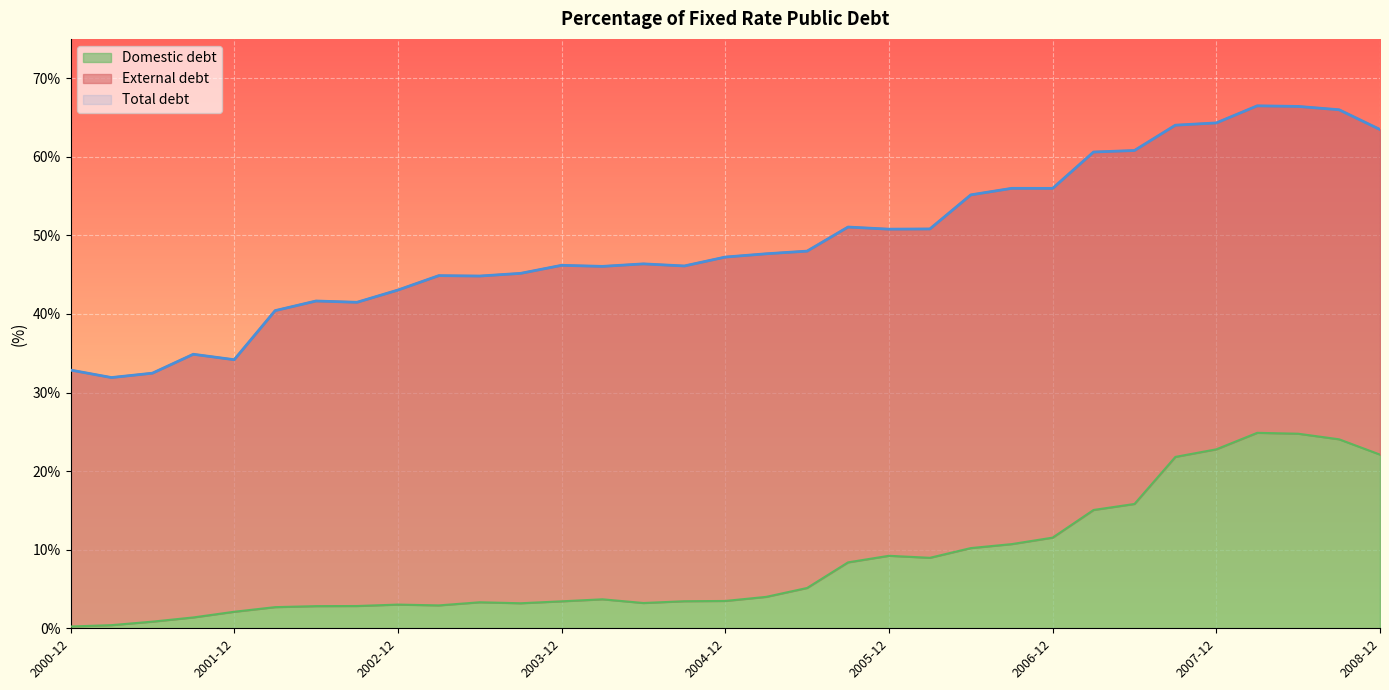

How many data points in Total debt are above 47?

17